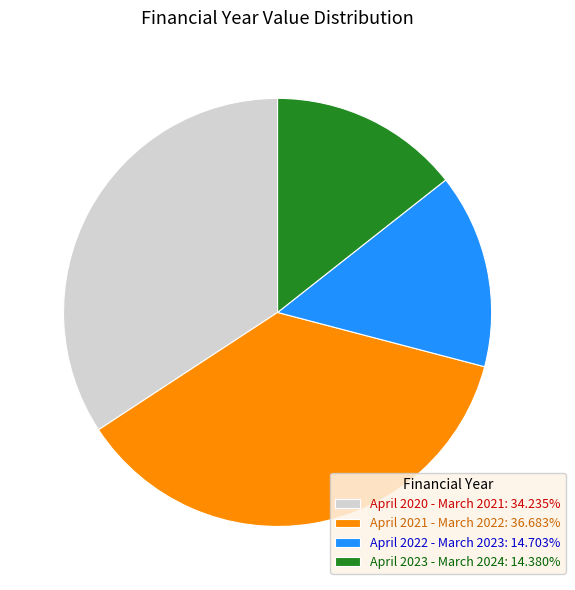

What is the ratio of the value at April 2023 - March 2024 to the value at April 2022 - March 2023?

1.0